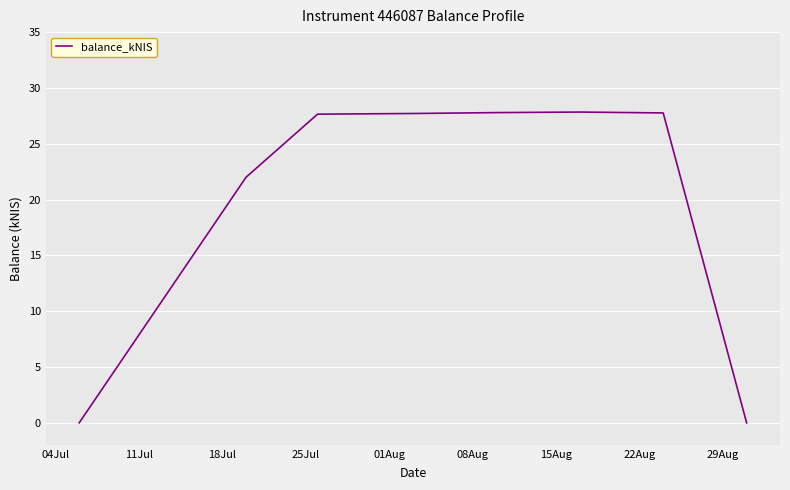

What is the sum of all values?

160.8